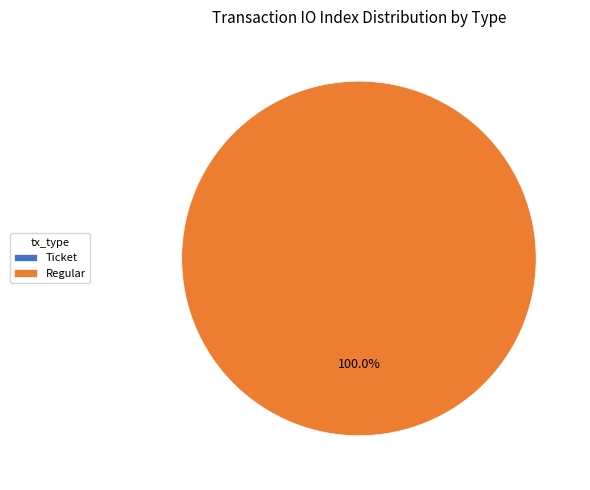

What is the change in value from Ticket to Regular?

+5